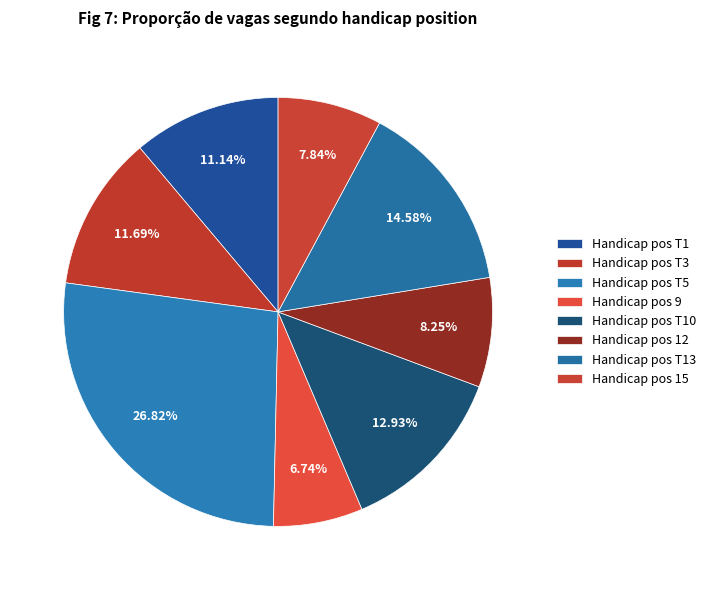

How many slices are in this pie chart?

8